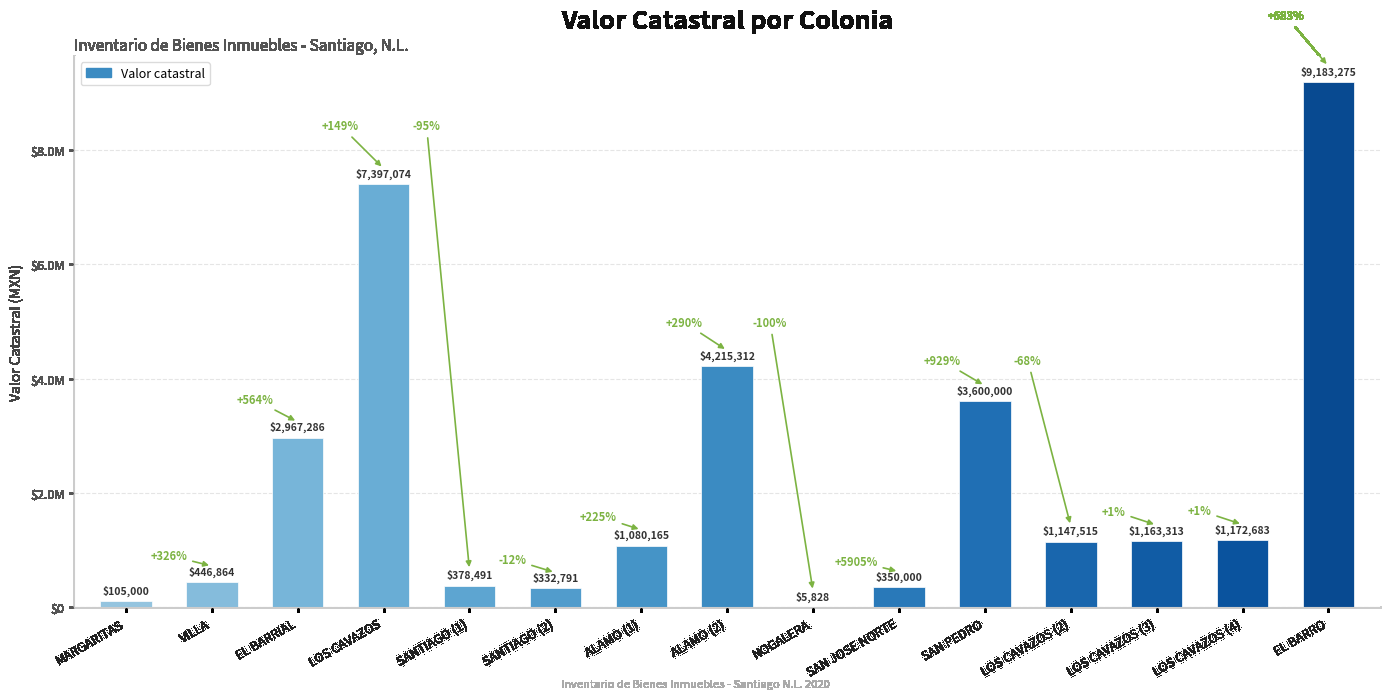

What is the label of the 9th bar from the right?

ALAMO (1)